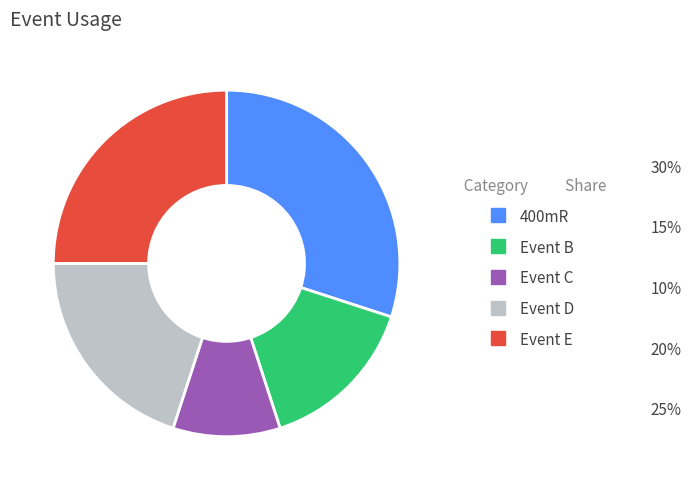

Count the number of slices in the pie.

5